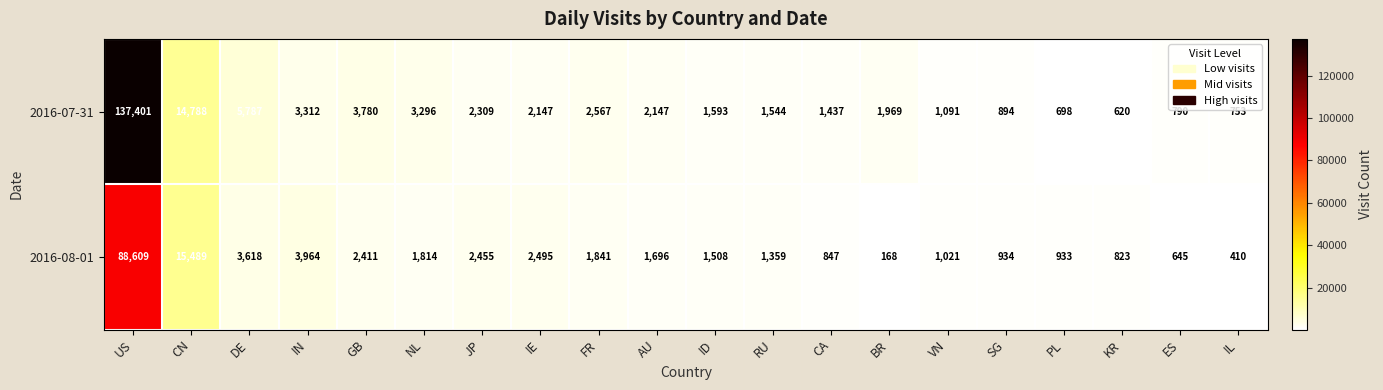

Which series has the largest total across all categories?

2016-07-31